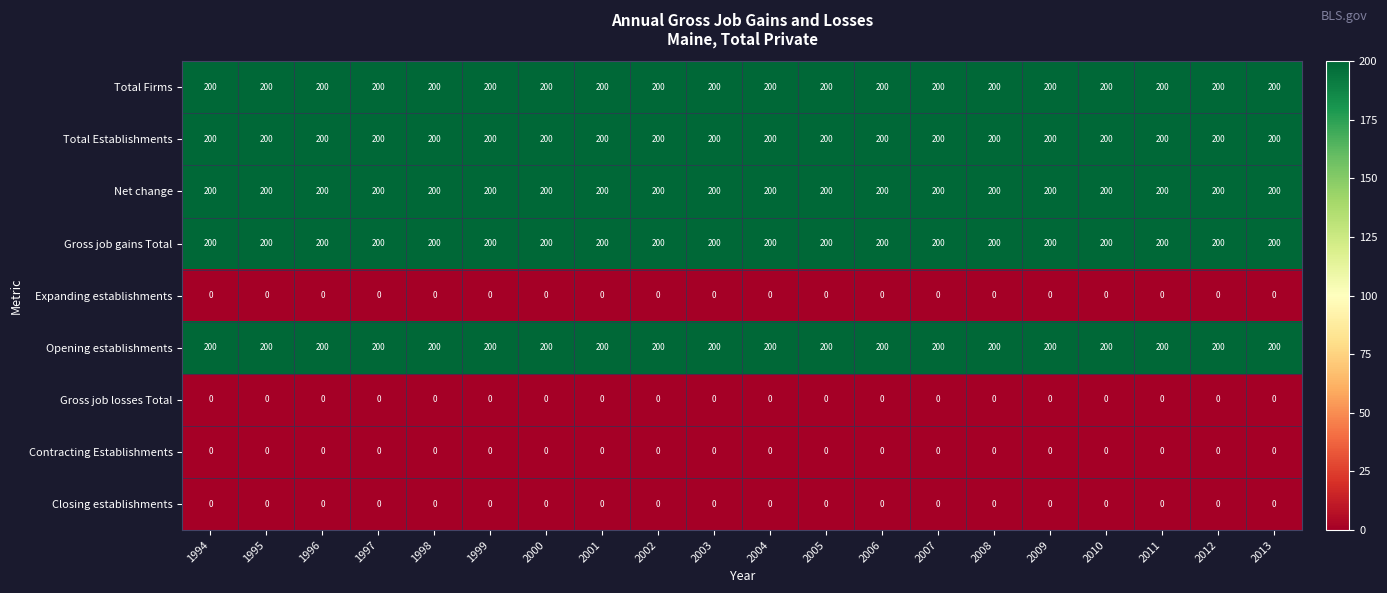

What is the maximum value shown in the chart?

200